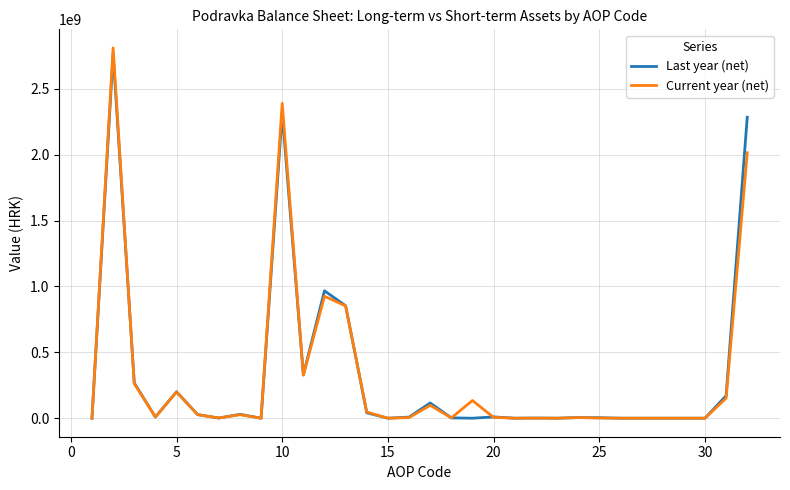

What is the highest value of the Current year (net) series?

2811907939.5